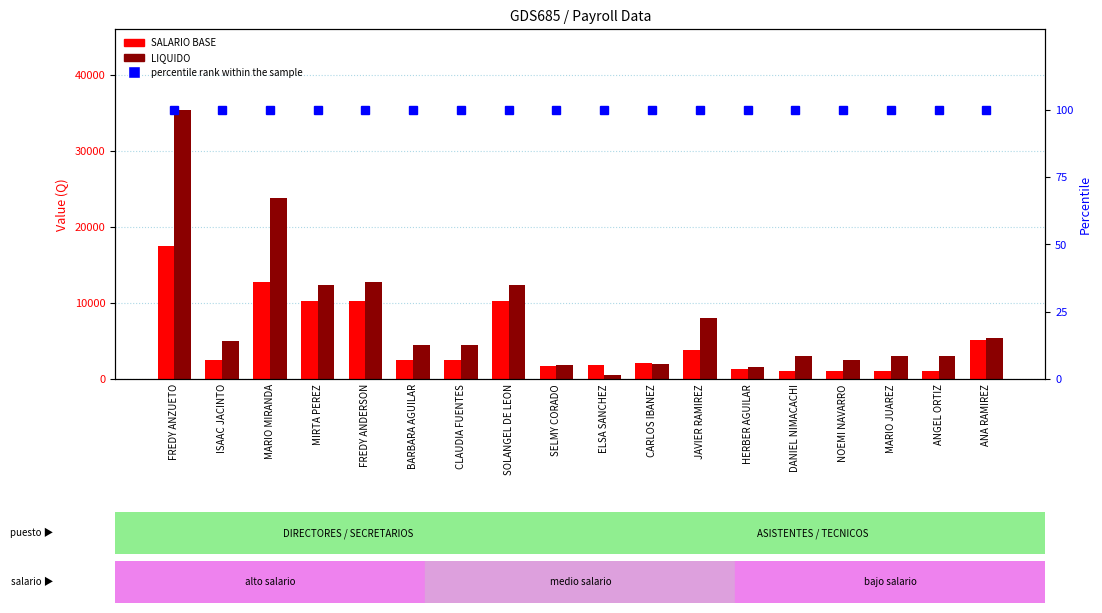

True or false: SALARIO BASE has a value of 2553.2 at SELMY CORADO.

False